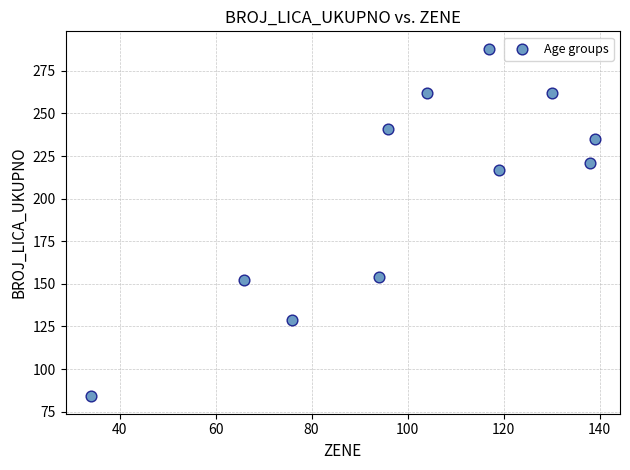

What is the average X value?

101